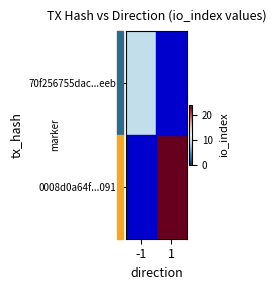

At how many categories does at least one series exceed 18?

1